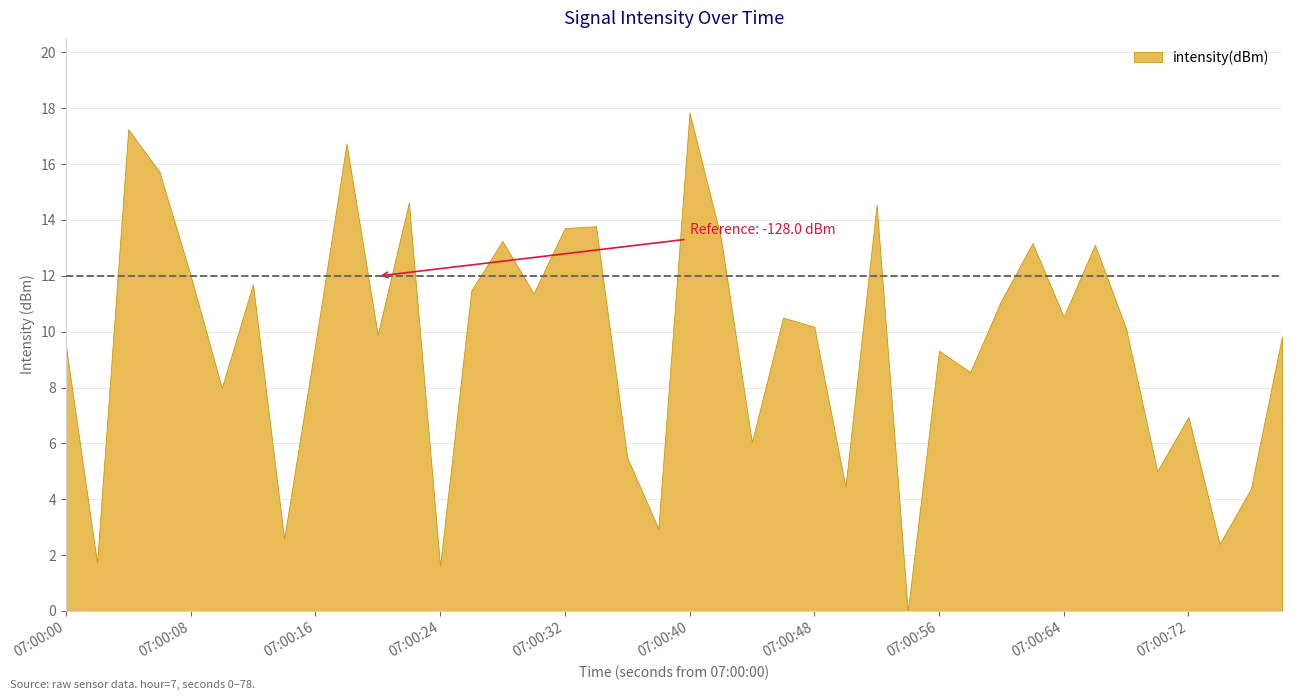

What is the smallest value displayed?

0.0